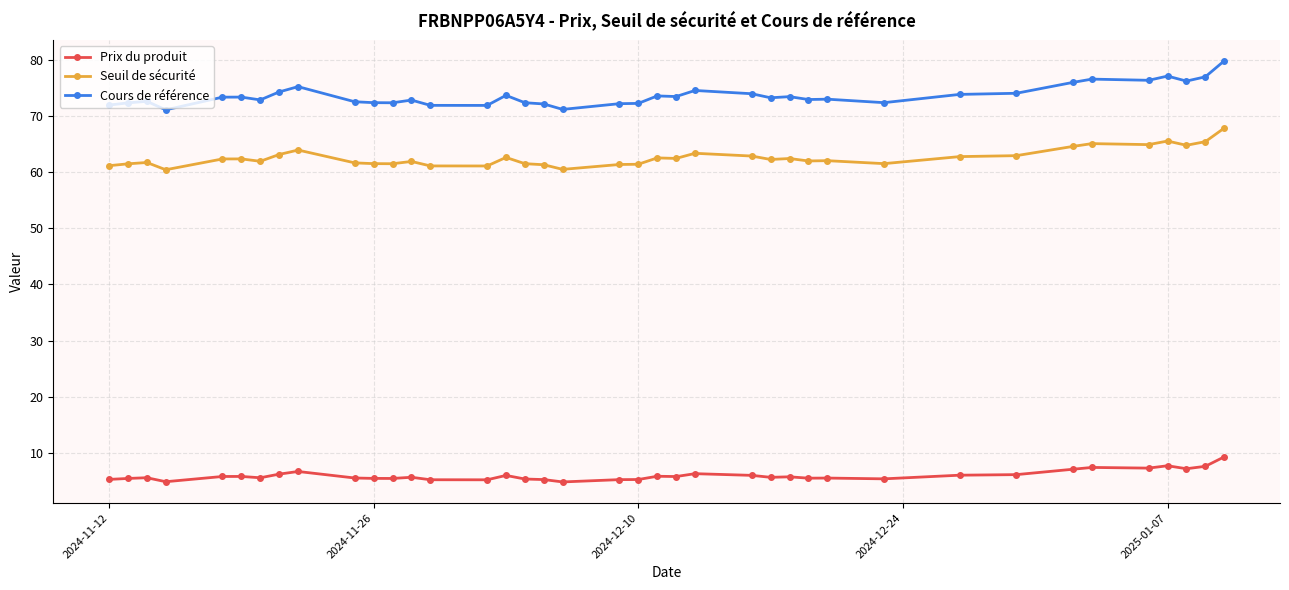

What is the value of the Prix du produit point at the 9th from the left?

6.7